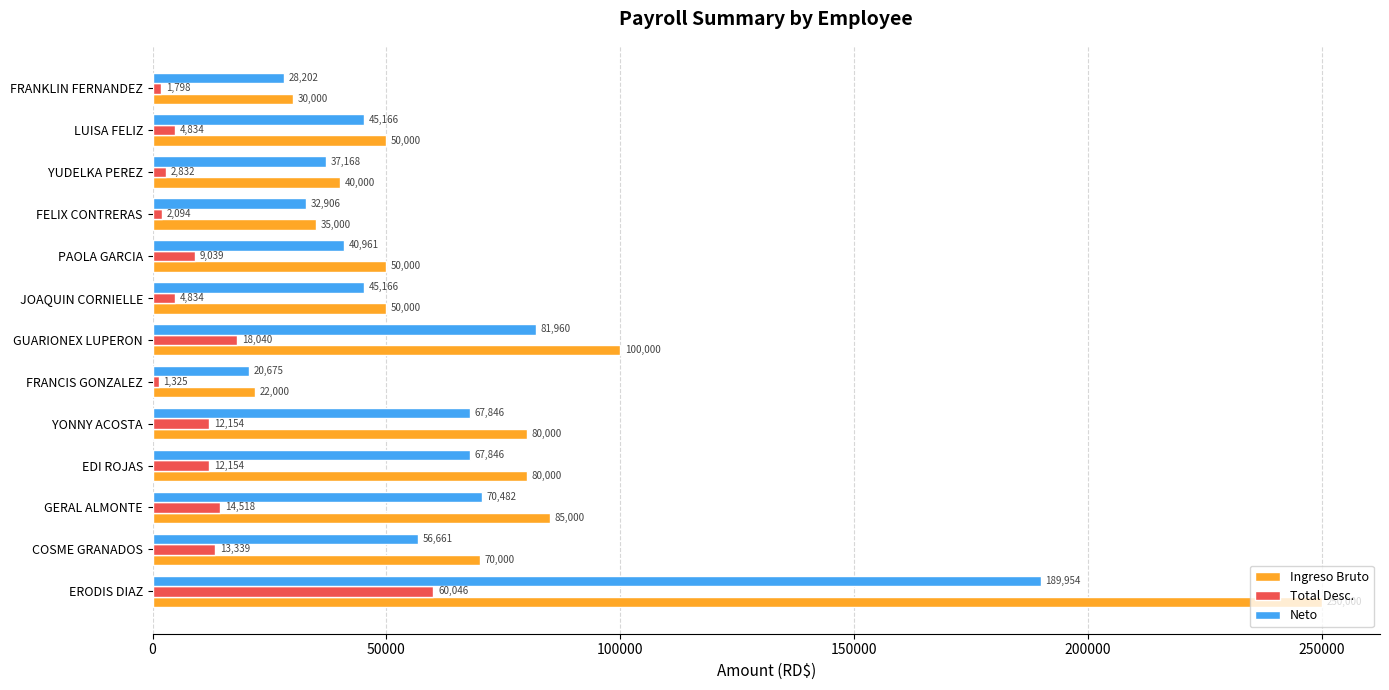

What is the lowest value of the Neto series?

20674.8